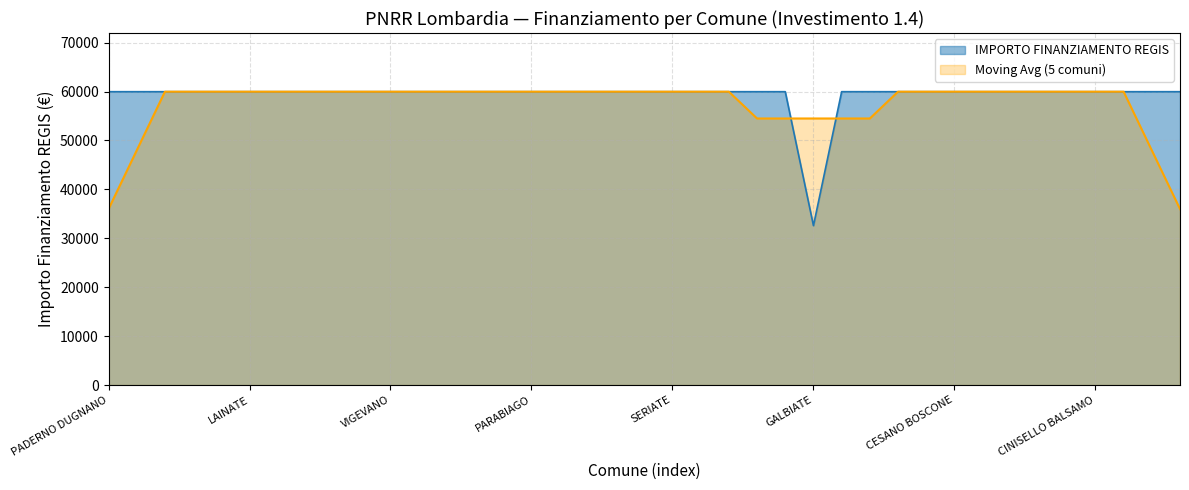

What position from the right is SEGRATE?

16